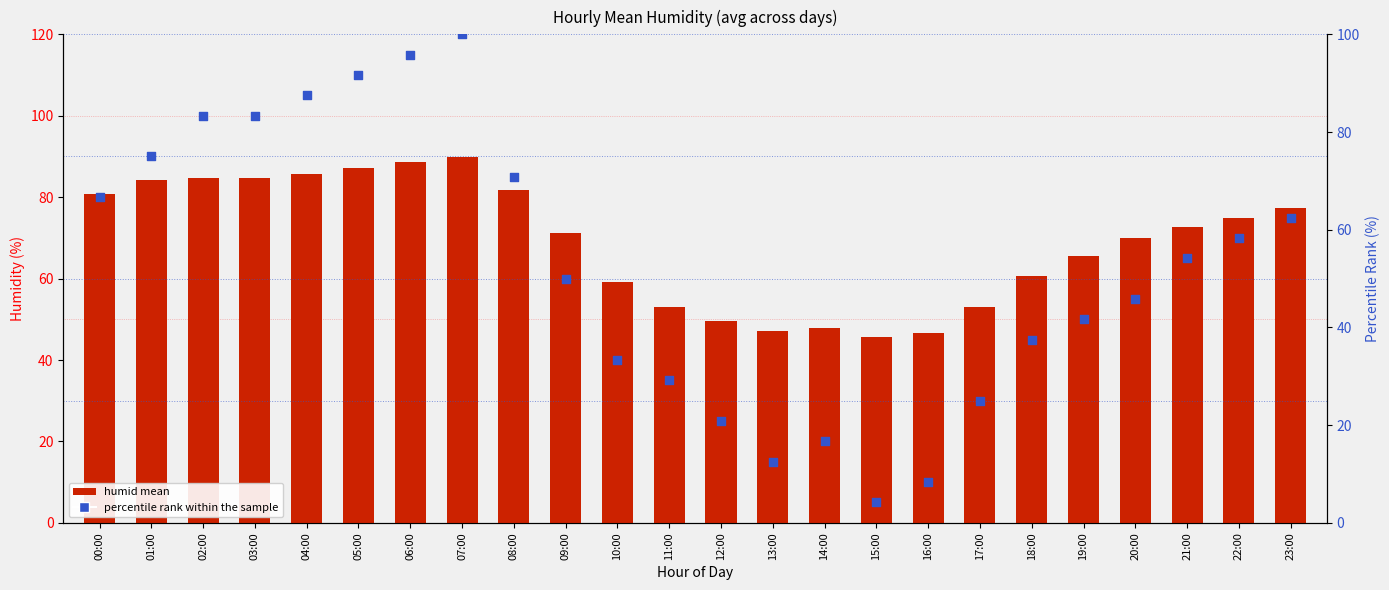

At how many categories does at least one series exceed 17?

24